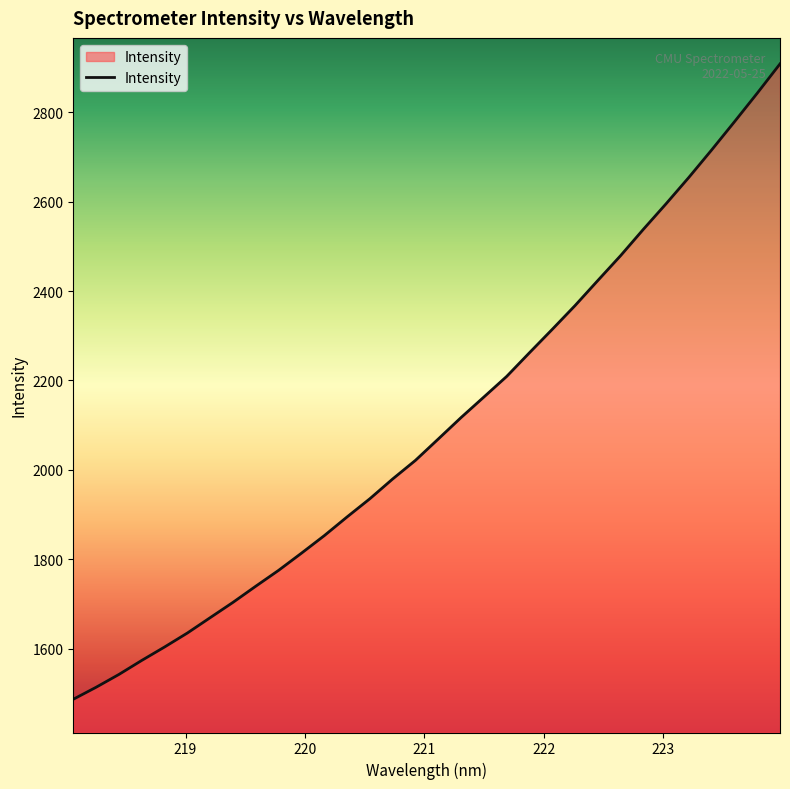

What is the difference between the maximum and minimum values?

1421.4